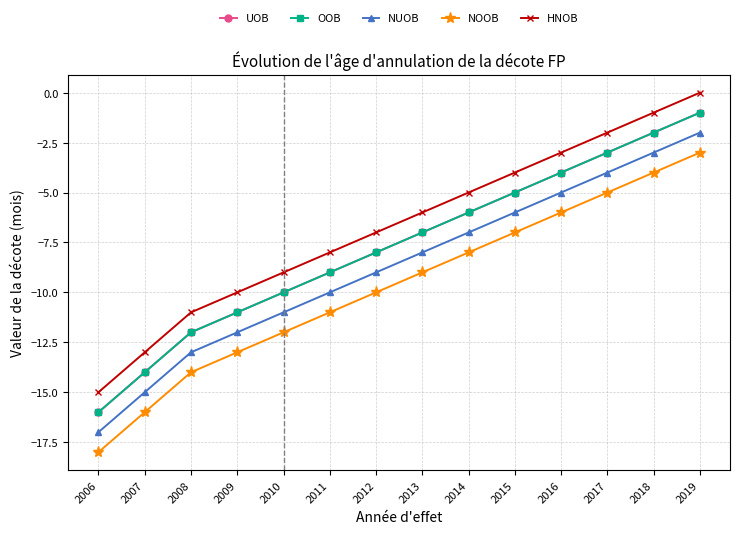

Is this an area chart (filled region under the line)?

No